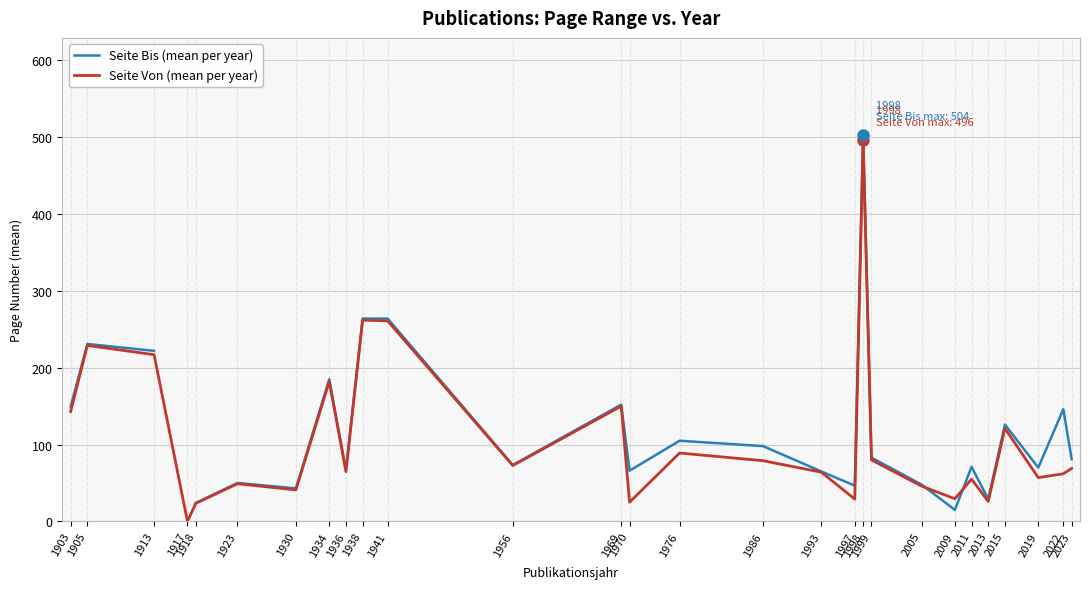

What is the average value of the Seite Von (mean per year) series?

108.0